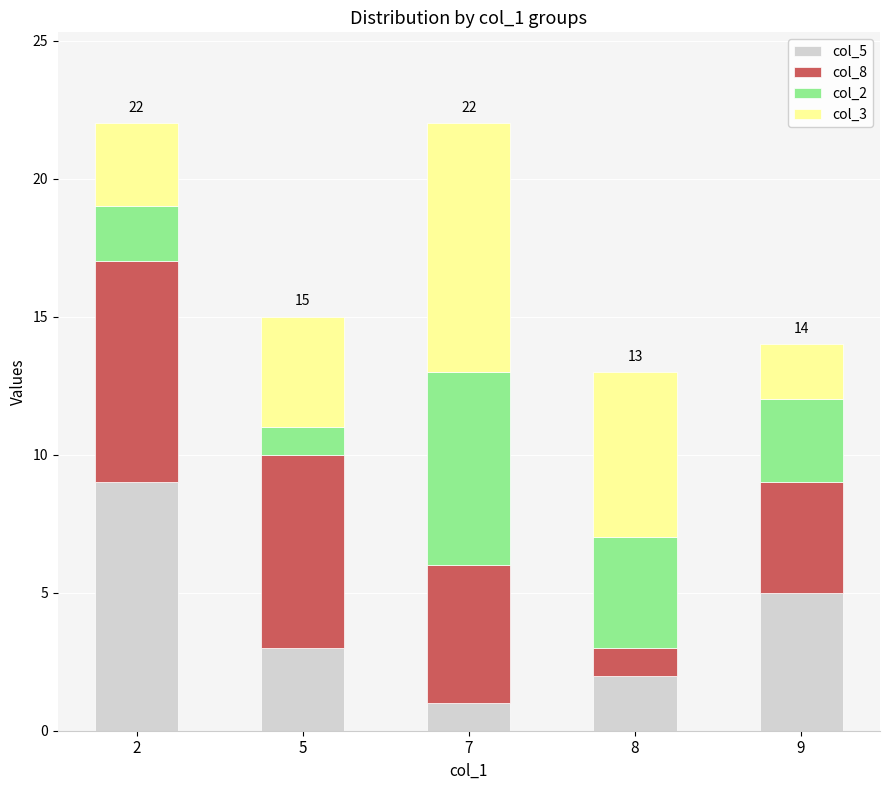

The col_5 series shows 1 at 7. True or false?

True